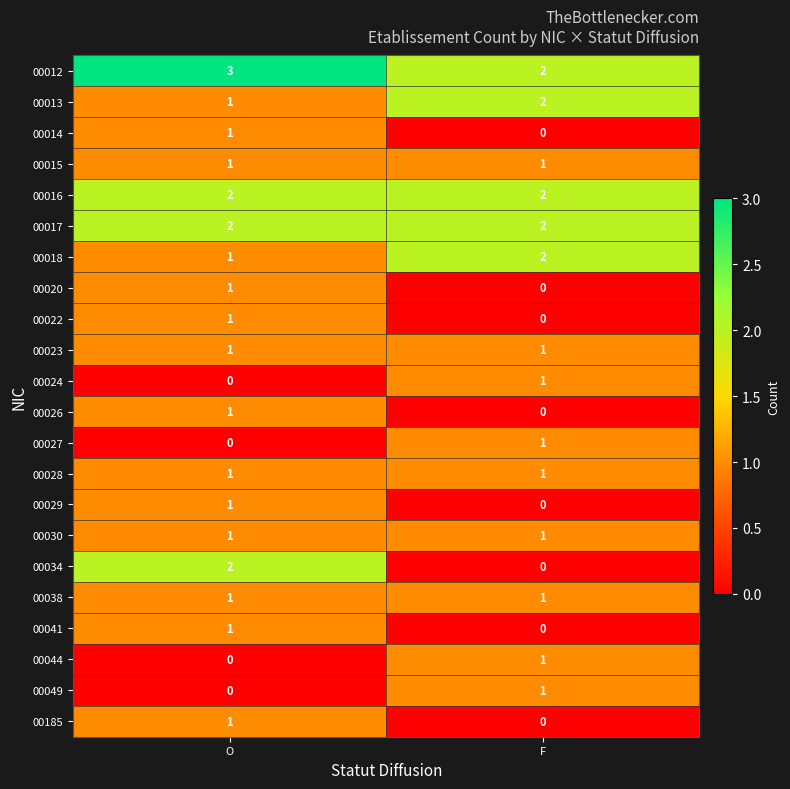

True or false: 00012 has a value of 2 at F.

True